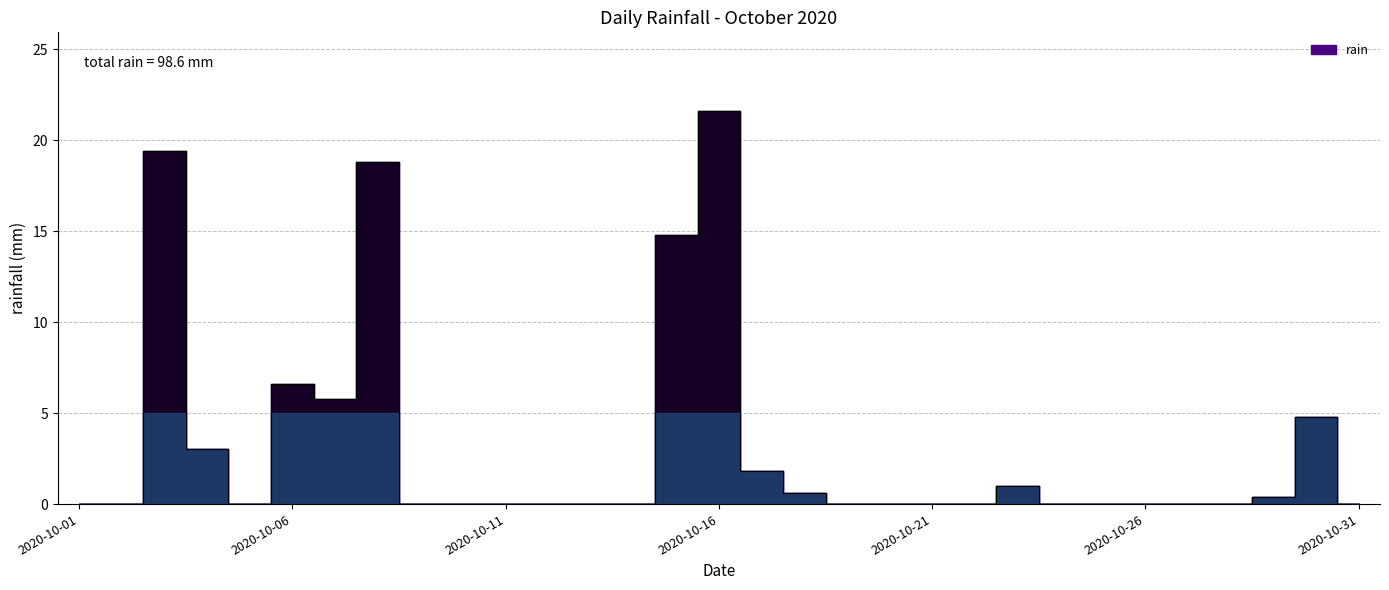

True or false: the data shows 11.0 at 2020-10-24.

False